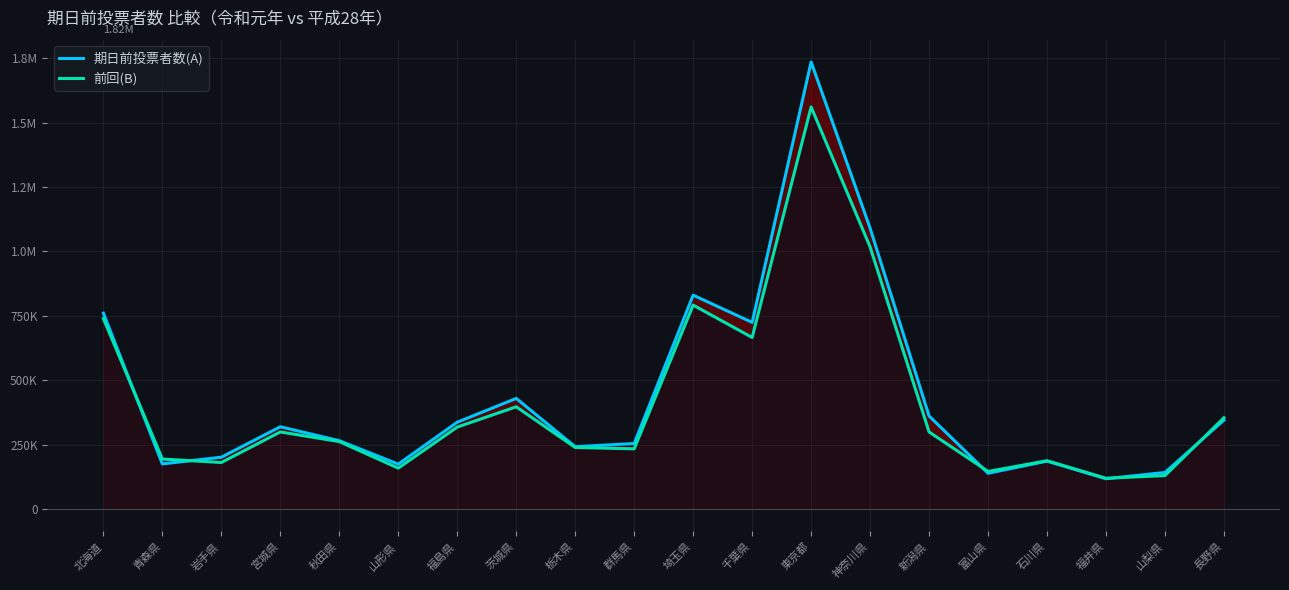

What is the total value across all series at 北海道?

1499242